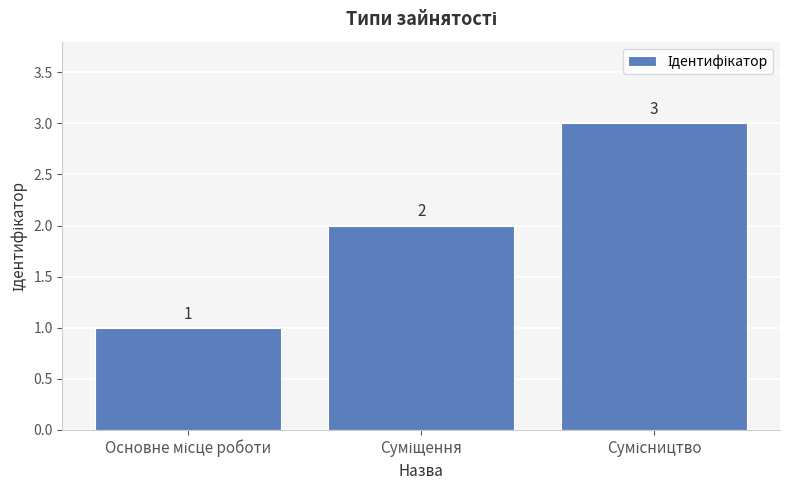

Count the values in the range 1 to 3.

3